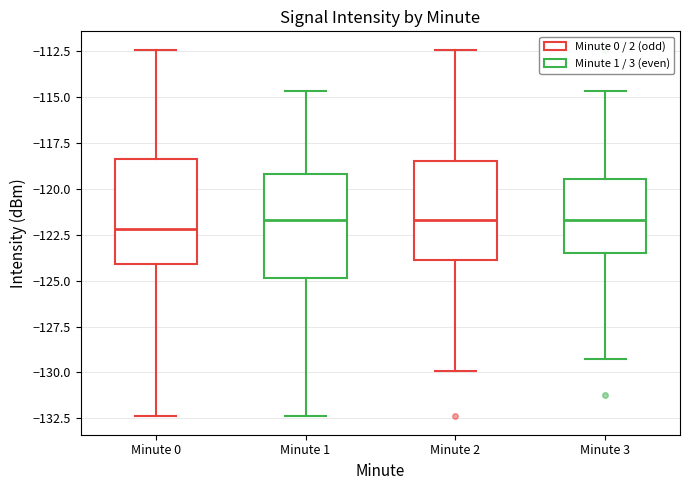

Where does the upper whisker of the box for Minute 3 end on the y-axis? The values are not printed on the chart, so give them approximately, as read against the axis.

-114.5